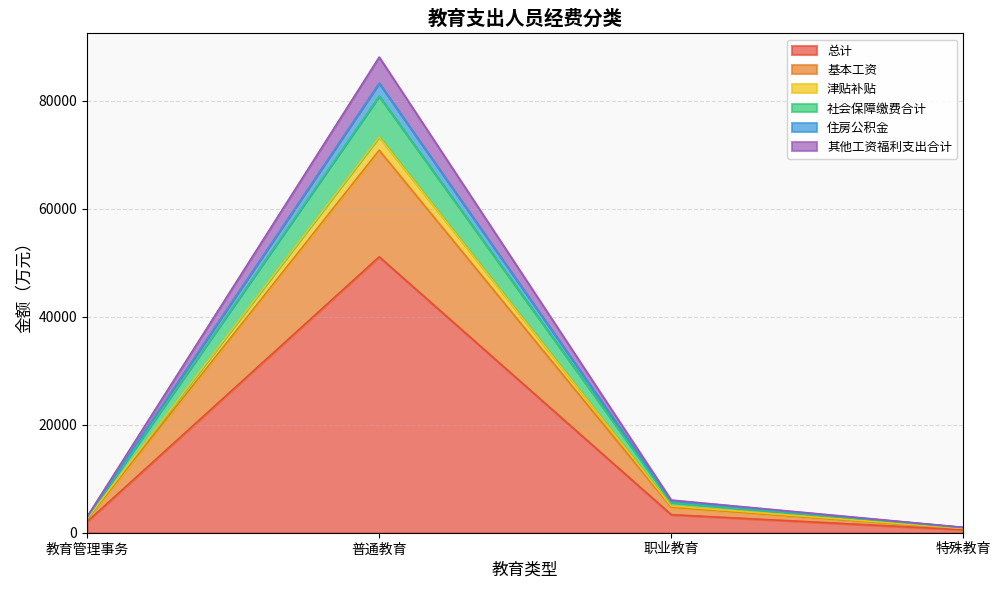

At which category is the sum across all series the highest?

普通教育